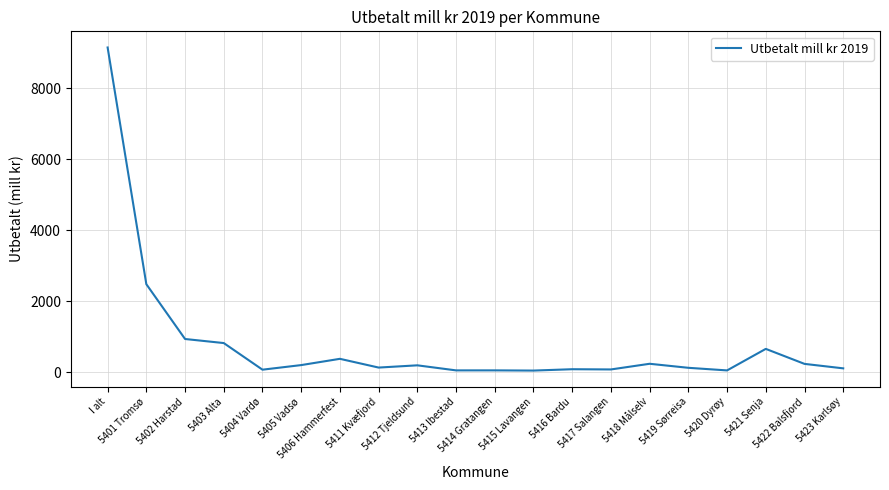

Where is the first local maximum?

5406 Hammerfest